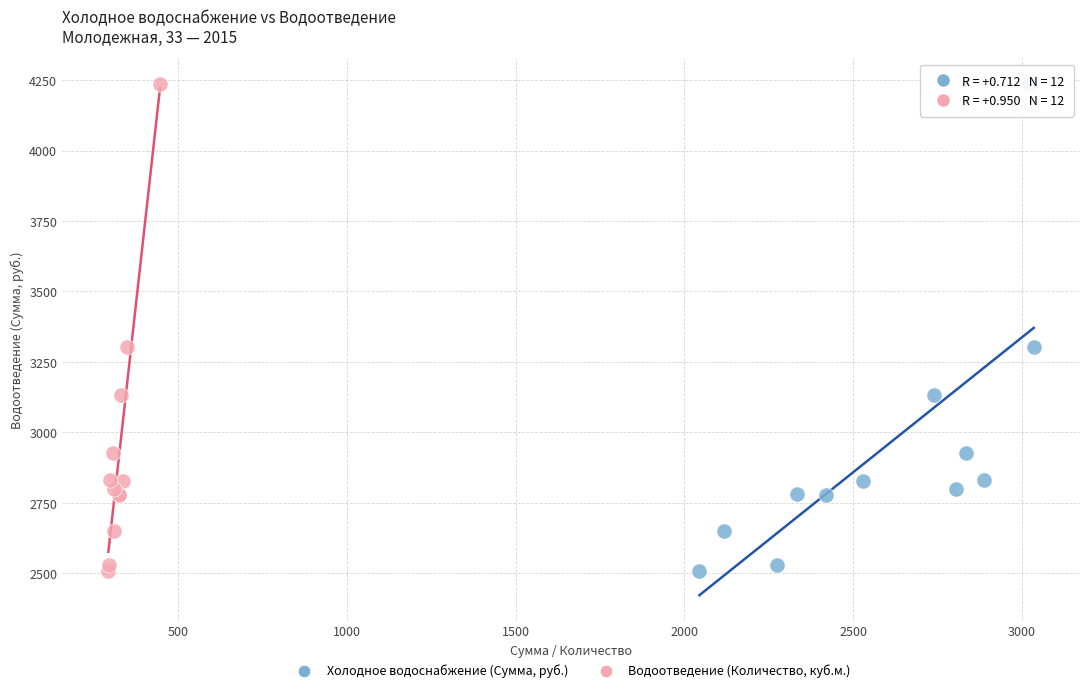

What are all the series names shown in the legend?

Холодное водоснабжение (Сумма, руб.), Водоотведение (Количество, куб.м.)